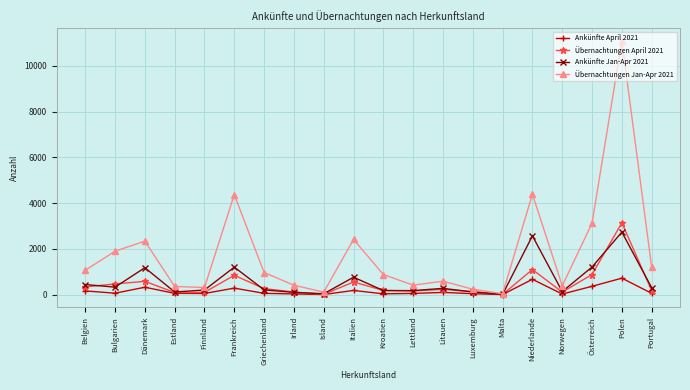

What value does the Übernachtungen April 2021 series have at Litauen, to the nearest 100?

200